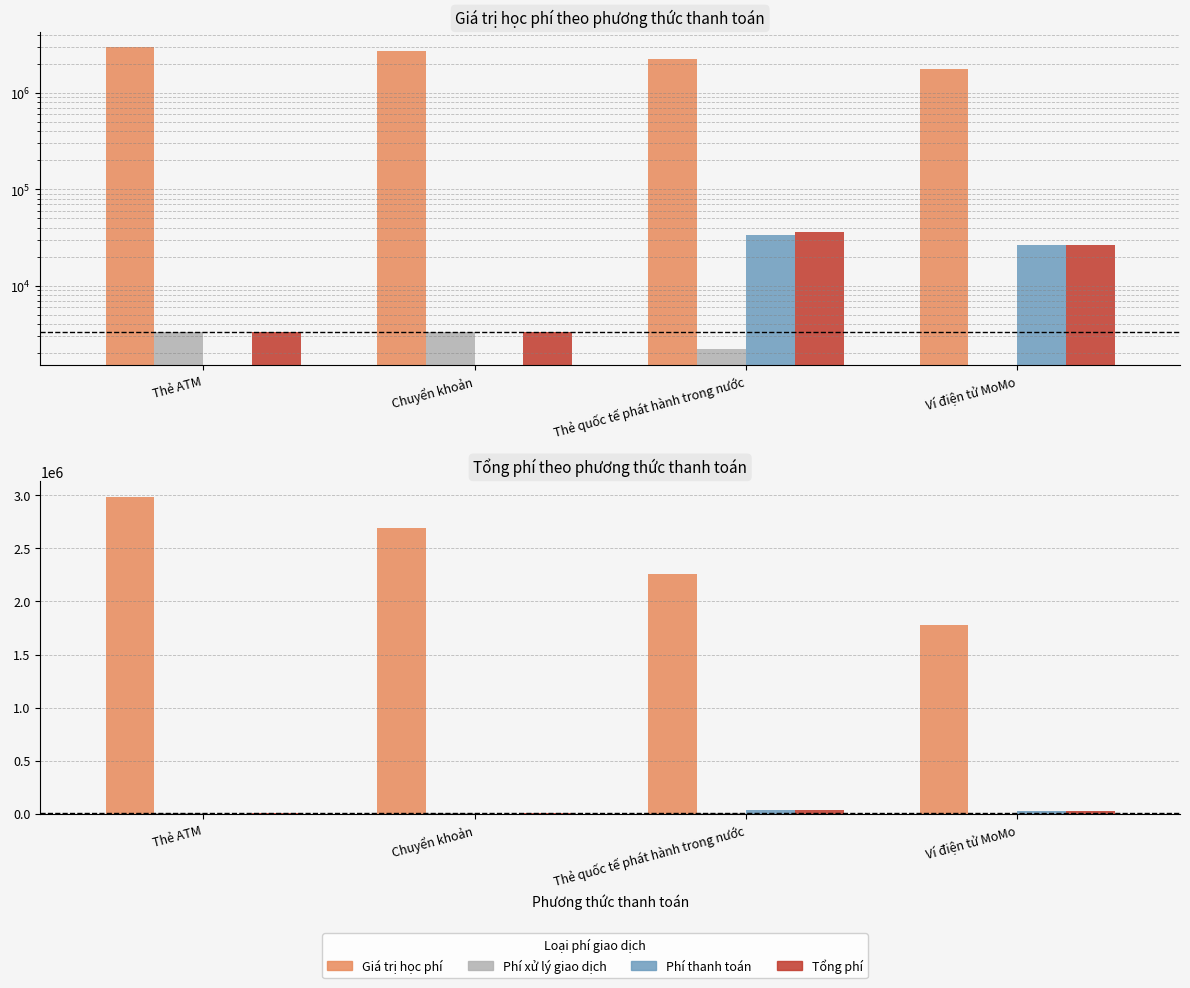

Is it true that Phí thanh toán equals 14633 at Chuyển khoản?

False